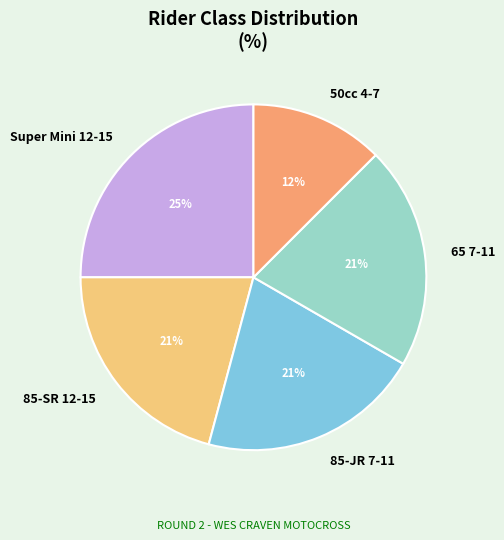

To the nearest percent, what is the combined percentage of 65 7-11 and 85-SR 12-15?

42%